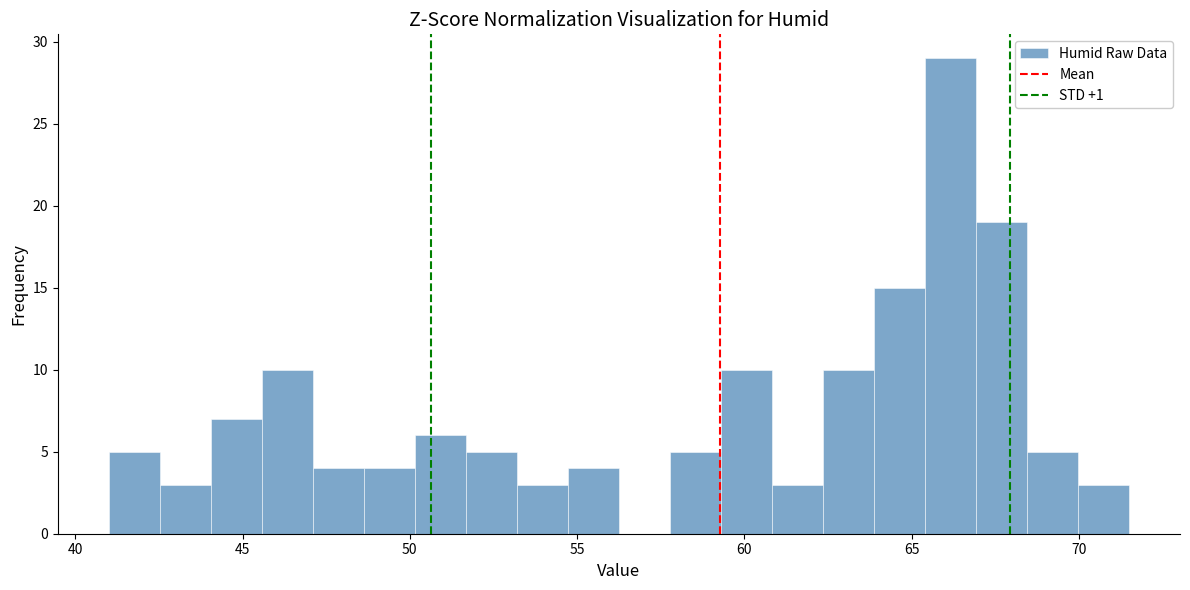

Read against the x-axis, roughly where is the centre of the tallest bar?

66.0